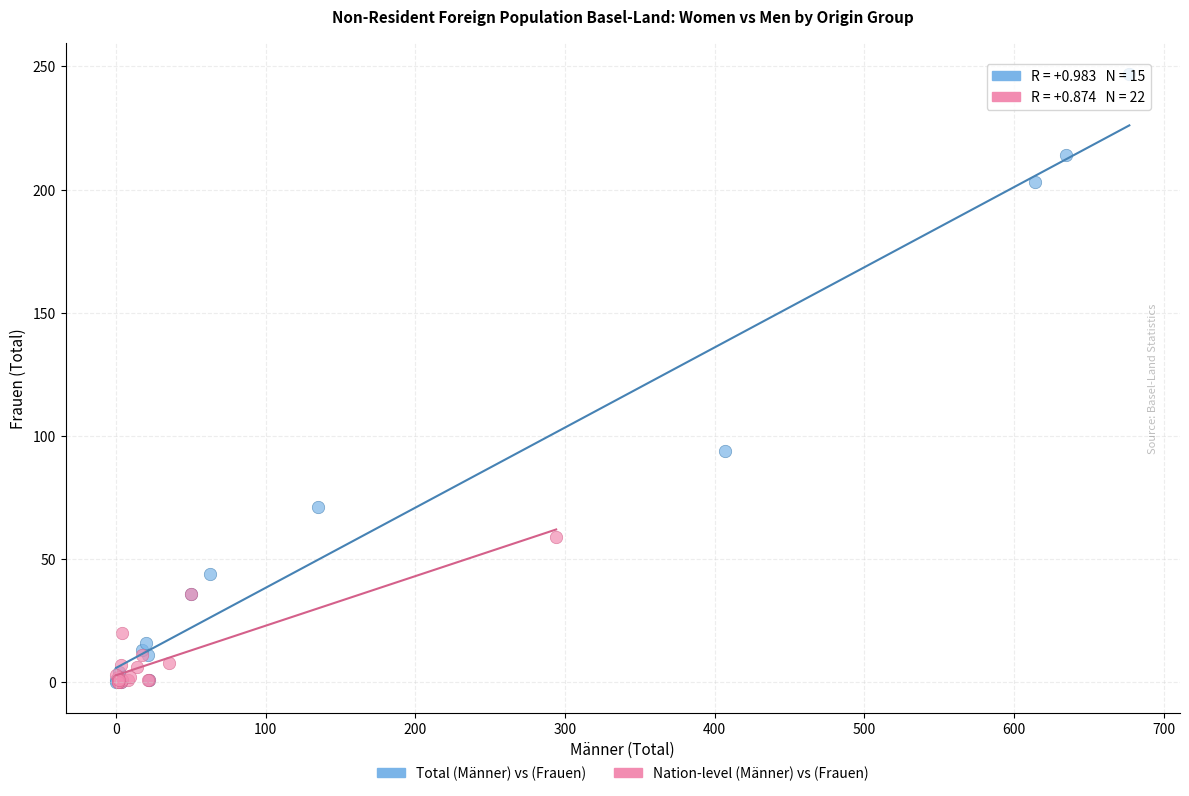

Which series has the widest spread of Y values?

Total (Männer) vs (Frauen)